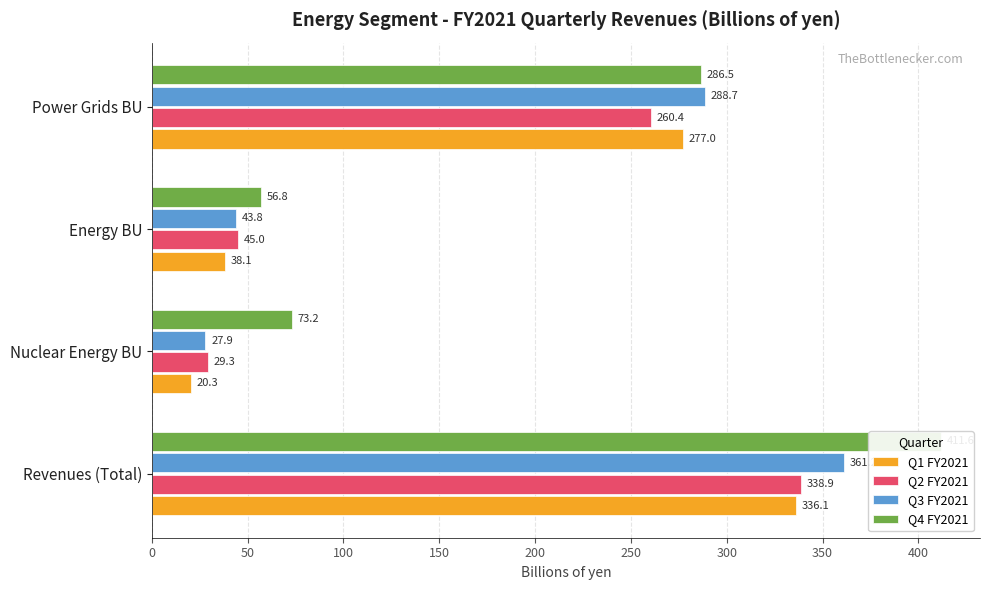

Reading left to right, list all the values displayed in this chart.

Q1 FY2021: 336.1	20.3	38.1	277.0
Q2 FY2021: 338.9	29.3	45.0	260.4
Q3 FY2021: 361.2	27.9	43.8	288.7
Q4 FY2021: 411.6	73.2	56.8	286.5